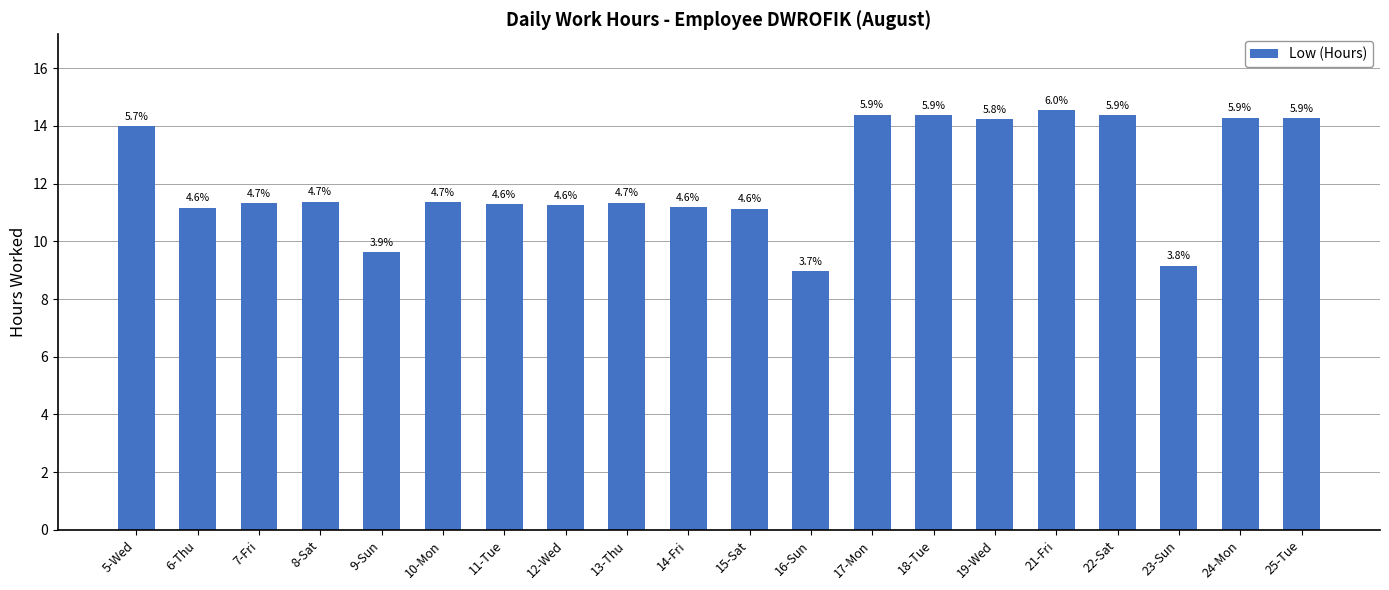

Is it true that the value at 11-Tue is 6.8?

False